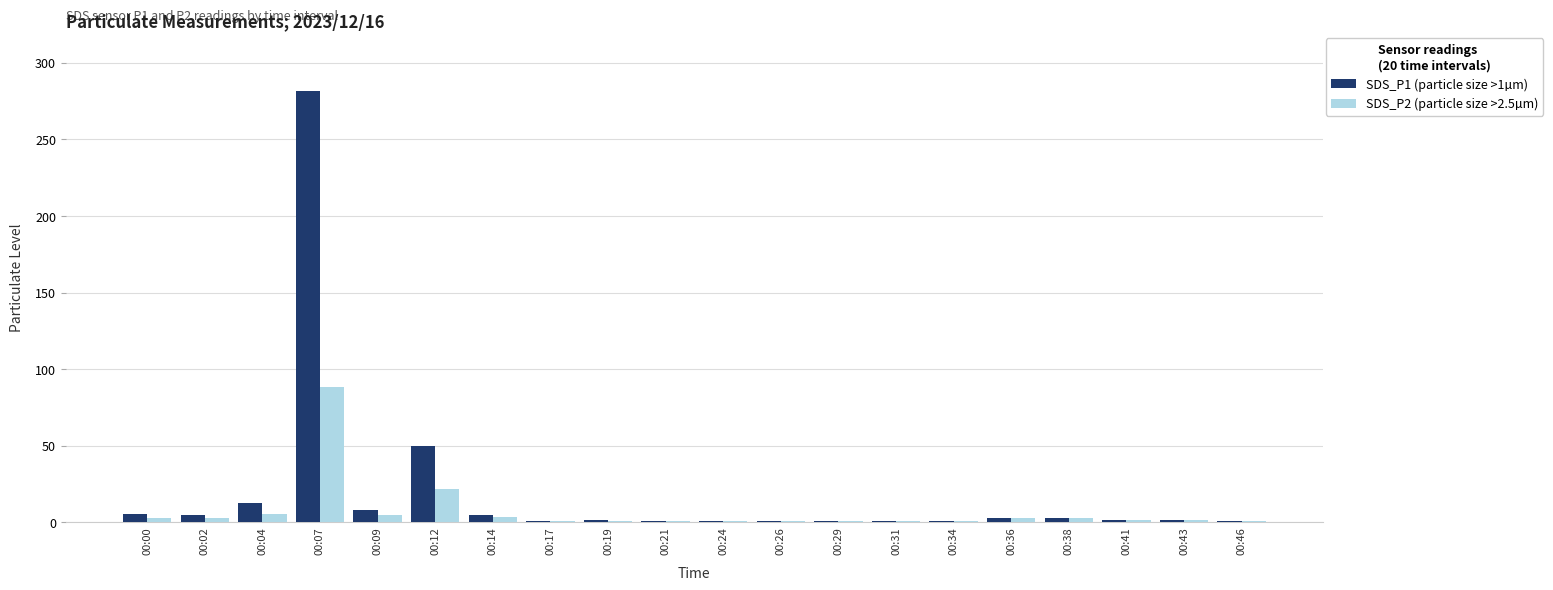

The value of SDS_P2 (particle size >2.5µm) at 00:02 is 2.6. True or false?

True